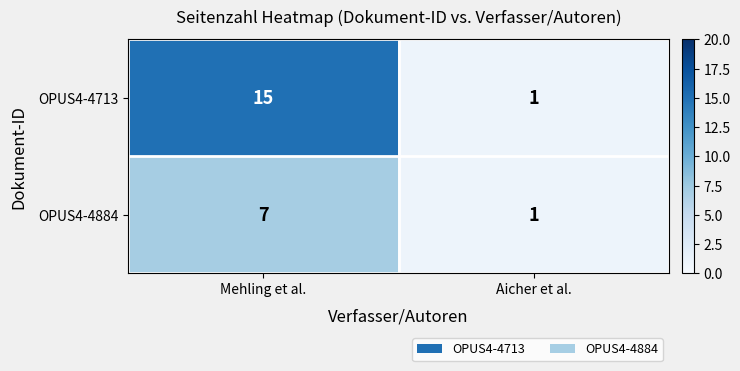

Which series has the largest total across all categories?

OPUS4-4713